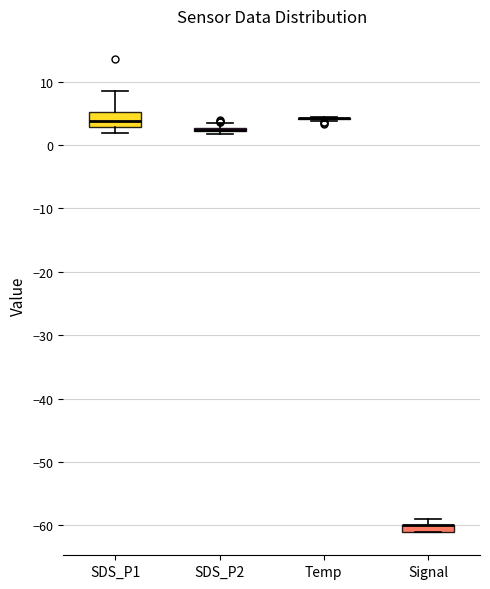

Where is the upper edge of the box for SDS_P2 on the y-axis? The values are not printed on the chart, so give them approximately, as read against the axis.

3